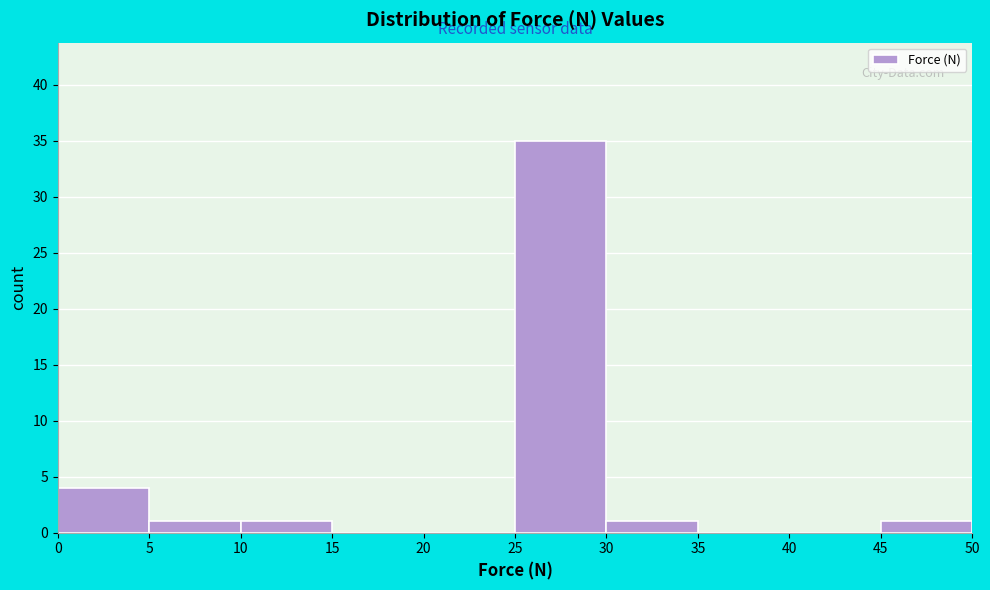

How tall is the bar that spans 30 to 35 on the x-axis? The values are not printed on the chart, so give them approximately, as read against the axis.

1